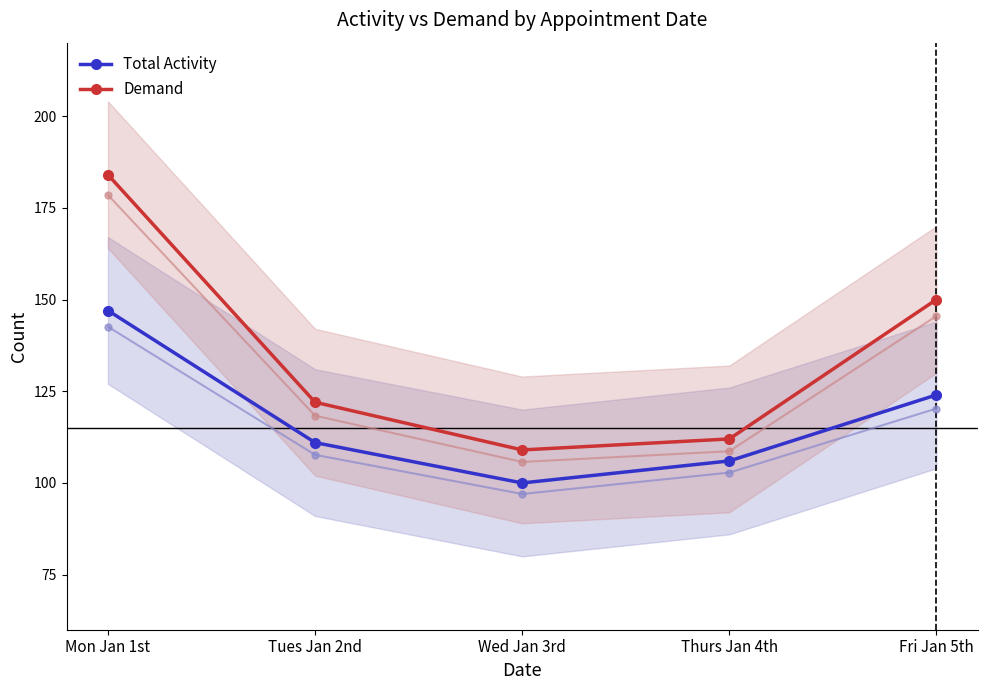

What is the total value across all series at Mon Jan 1st?

331